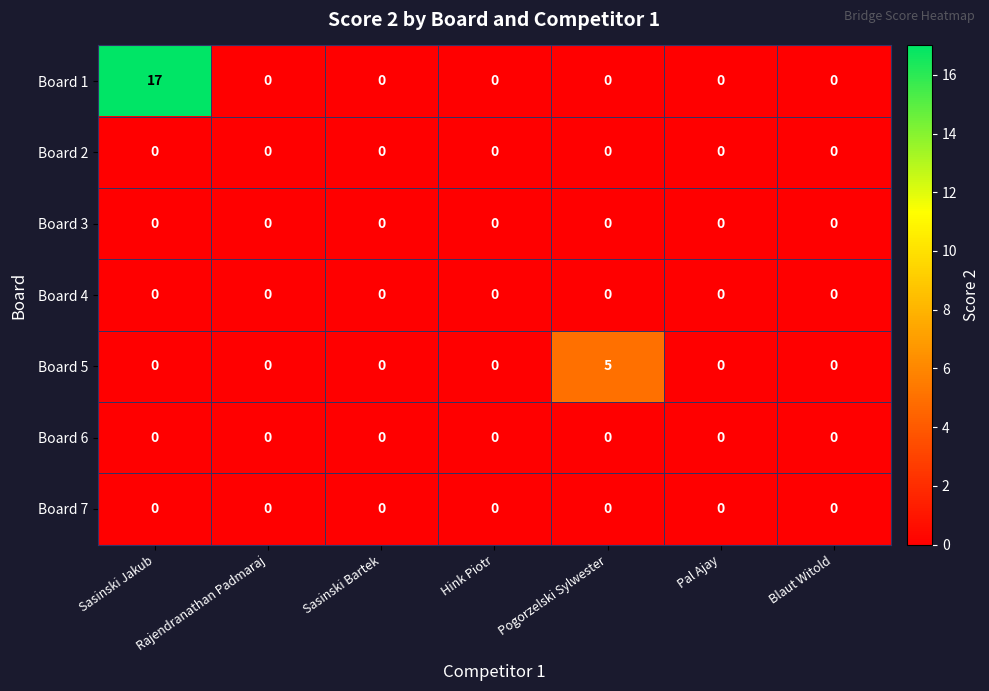

Which series changed the most between Sasinski Bartek and Pogorzelski Sylwester?

Board 5